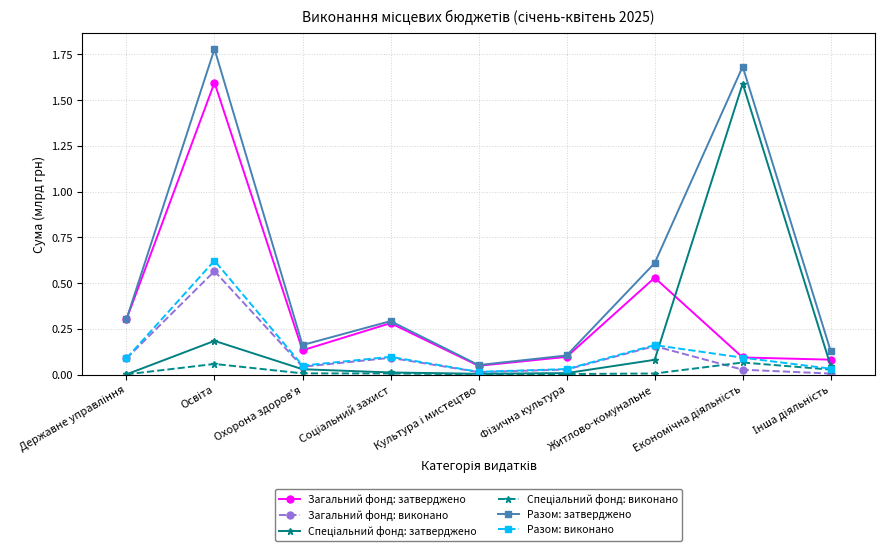

In Разом: затверджено, how many points are lower than both neighbors (excluding endpoints)?

2